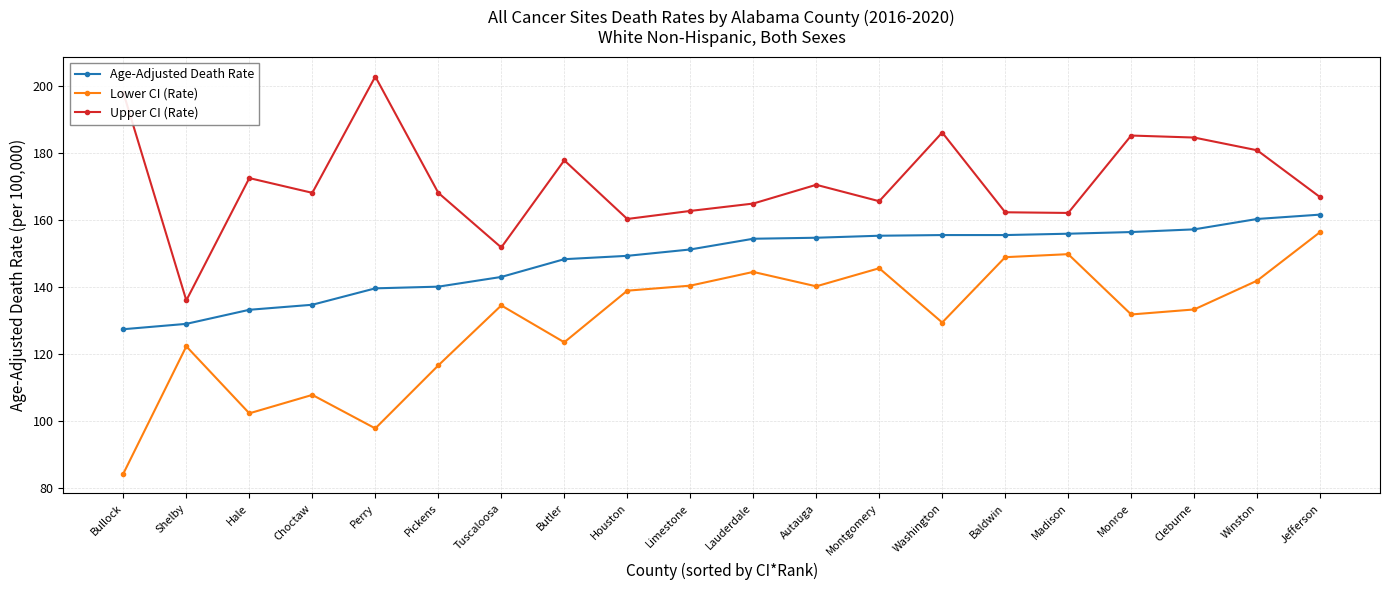

What is the spread (max minus min) of values at Winston?

38.9